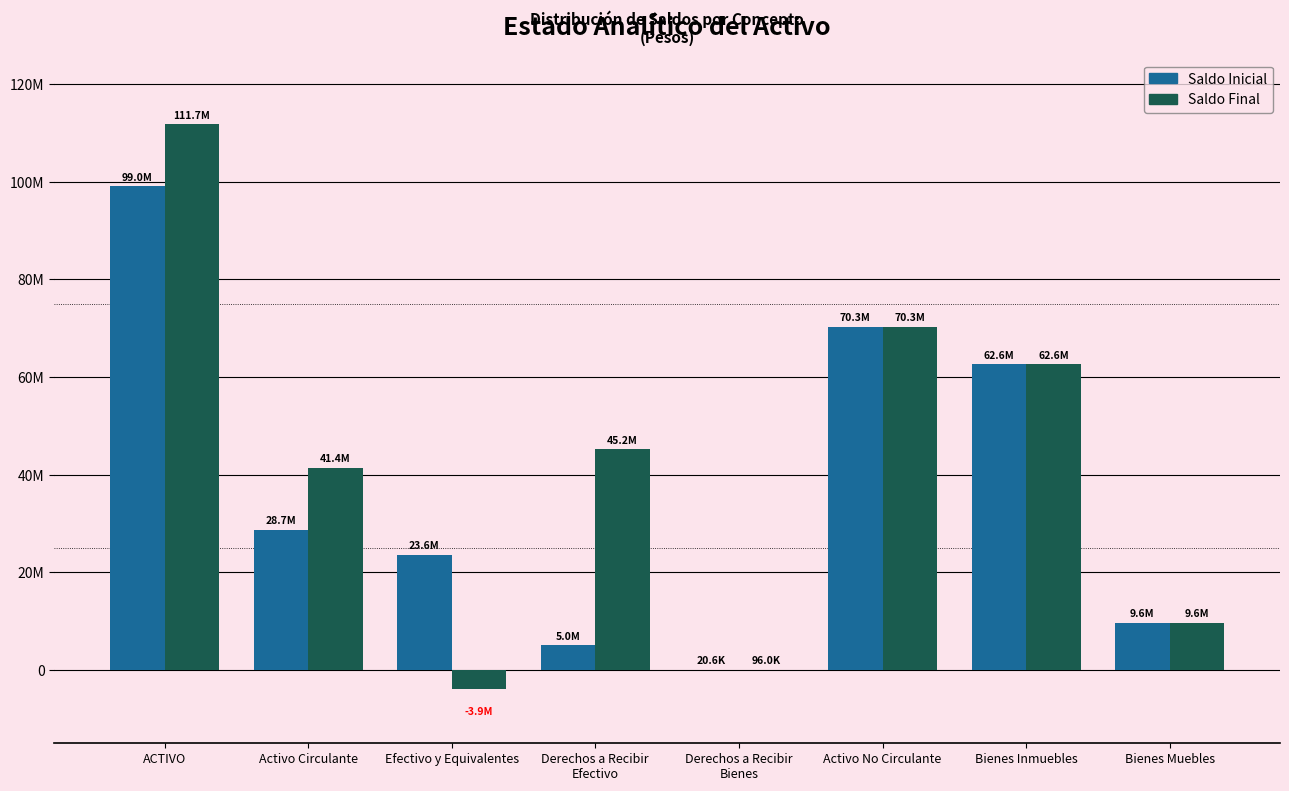

What are all the series names shown in the legend?

Saldo Inicial, Saldo Final